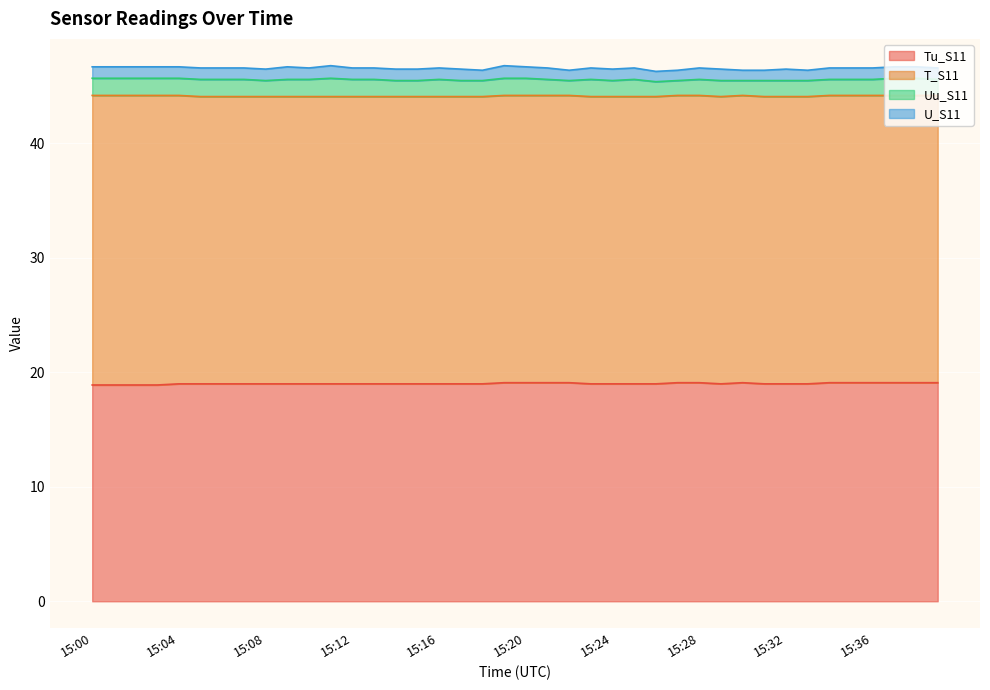

Does the chart display data point markers on the line(s)?

No